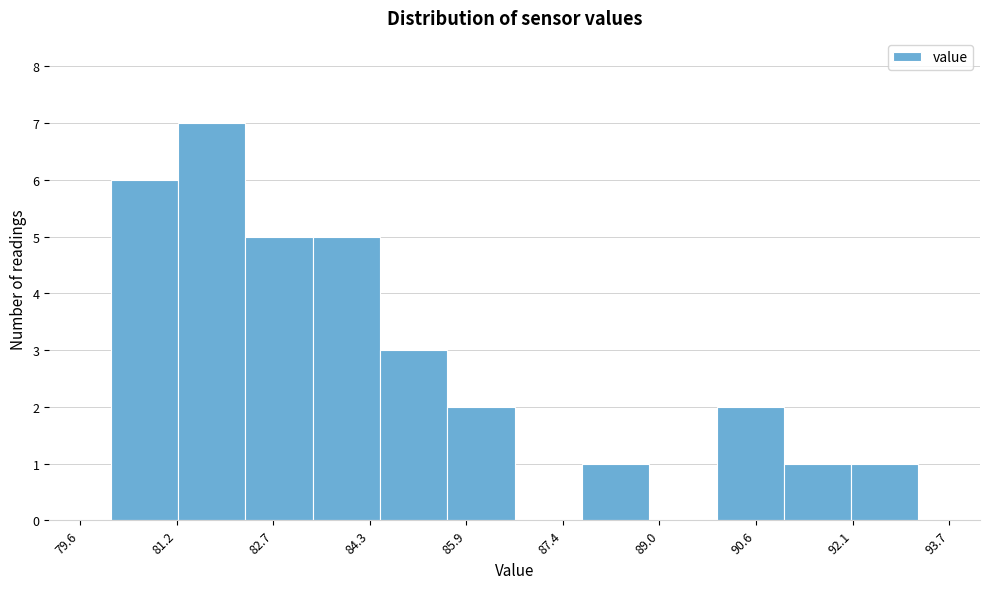

Reading left to right, list every bar in this chart as the range it spans on the x-axis followed by its height. Neither the bar edges nor the heights are printed on the chart, so give them approximately, as read against the axes.

80.2 to 81.2: 6
81.2 to 82.2: 7
82.2 to 83.4: 5
83.4 to 84.4: 5
84.4 to 85.6: 3
85.6 to 86.6: 2
86.6 to 87.8: 0
87.8 to 88.8: 1
88.8 to 90.0: 0
90.0 to 91.0: 2
91.0 to 92.2: 1
92.2 to 93.2: 1